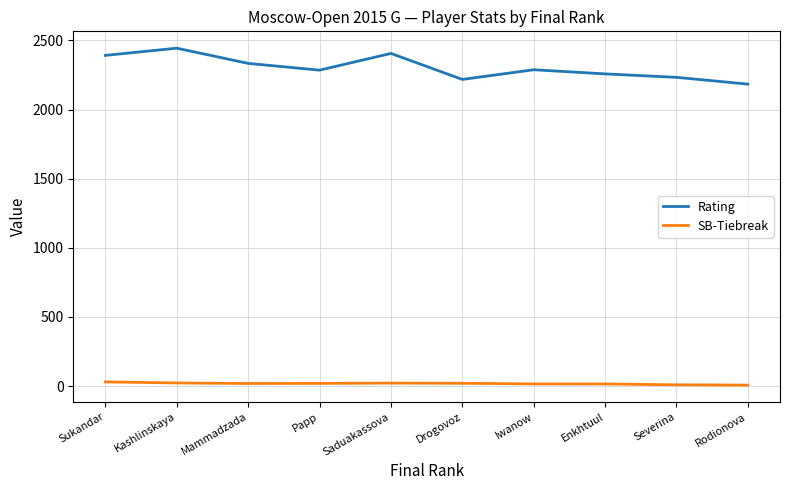

Rank the series by their maximum value, from lowest to highest.

SB-Tiebreak, Rating